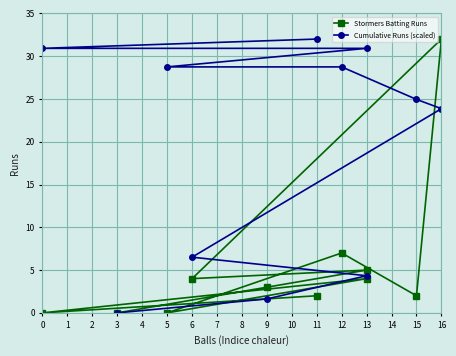

Is it true that Cumulative Runs (scaled) equals 45.2 at 5?

False